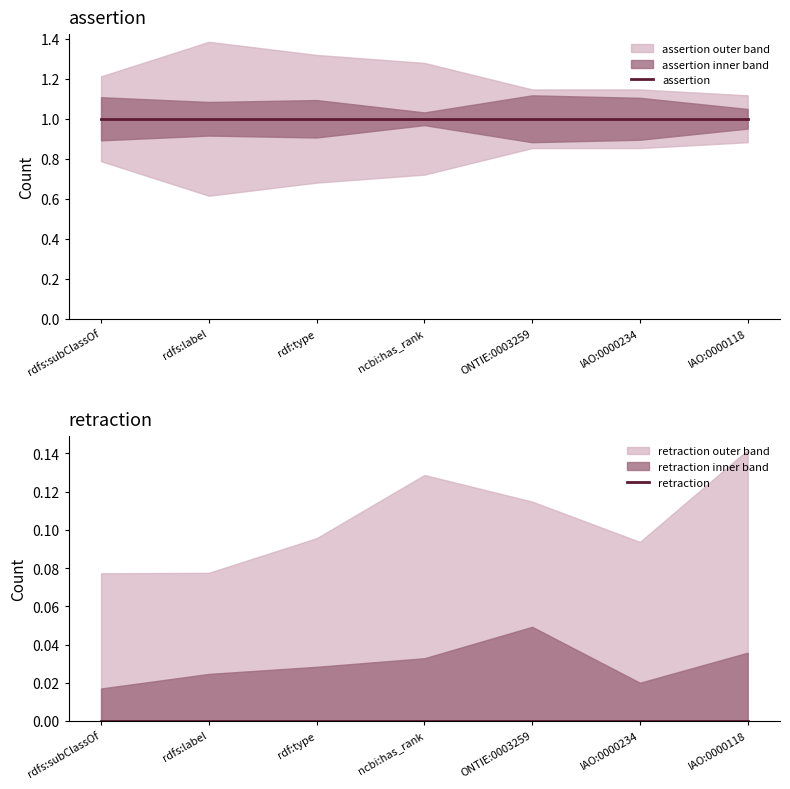

List the series in order of their peak value, highest first.

assertion, retraction